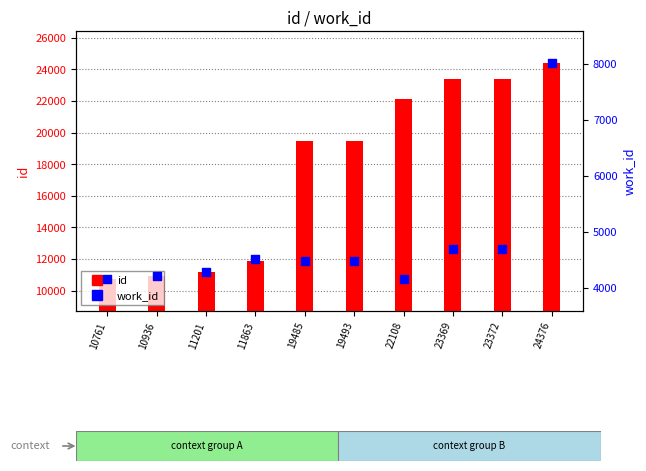

Is the value of id at 19485 greater than the value of work_id at 23372?

Yes